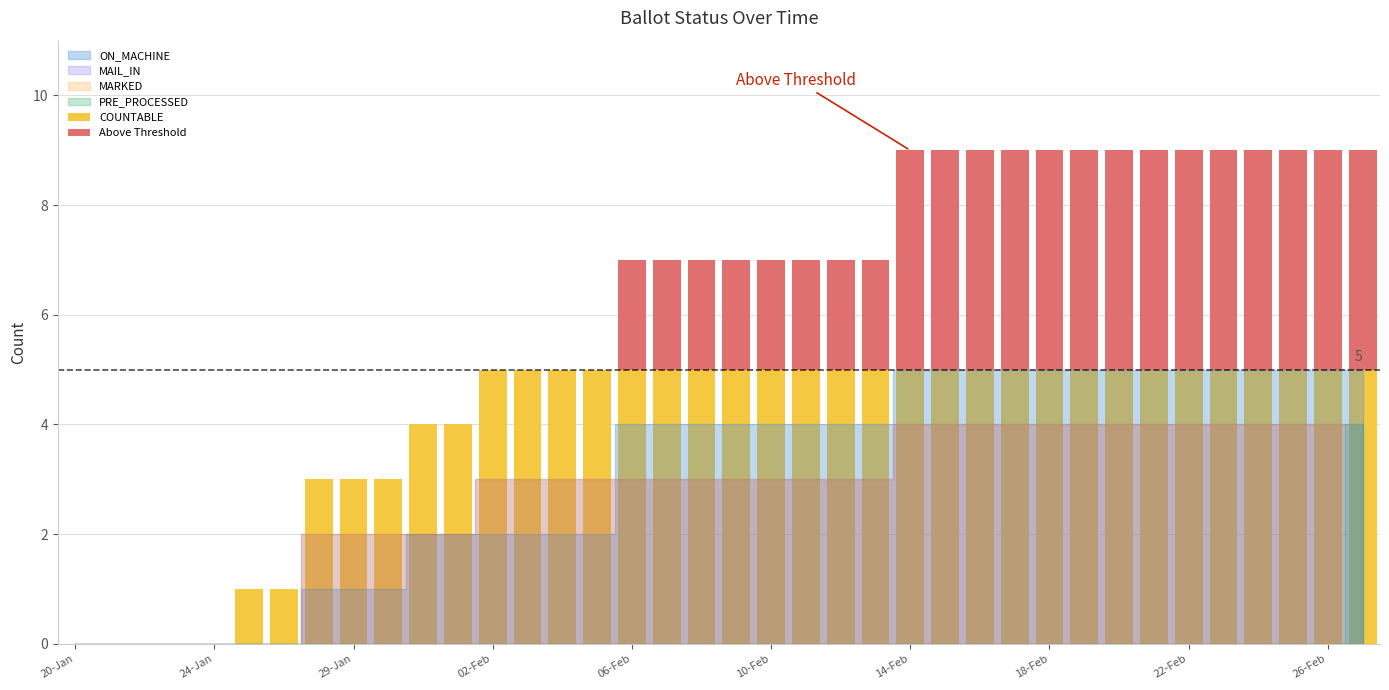

What is the average value of the MARKED series?

3